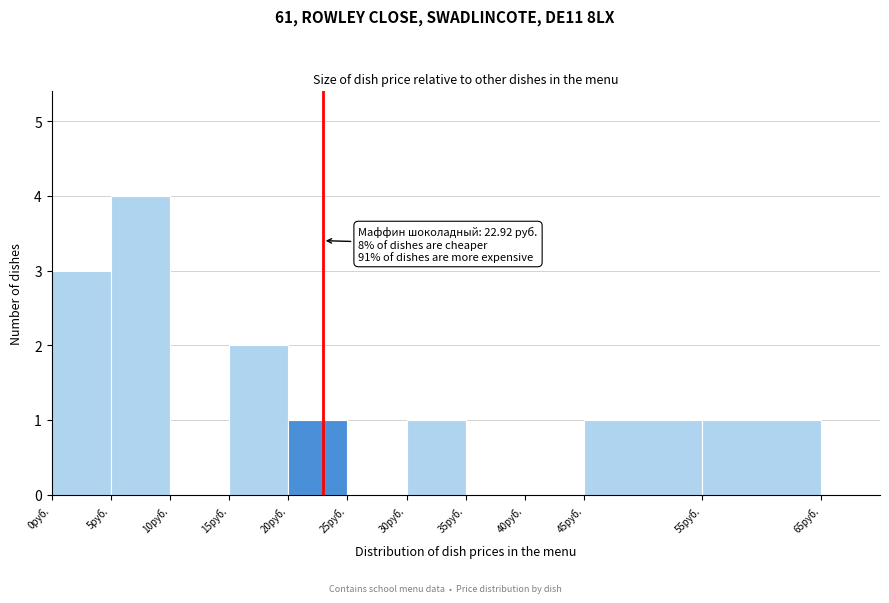

Over which range of the x-axis is the bar tallest?

5 to 10